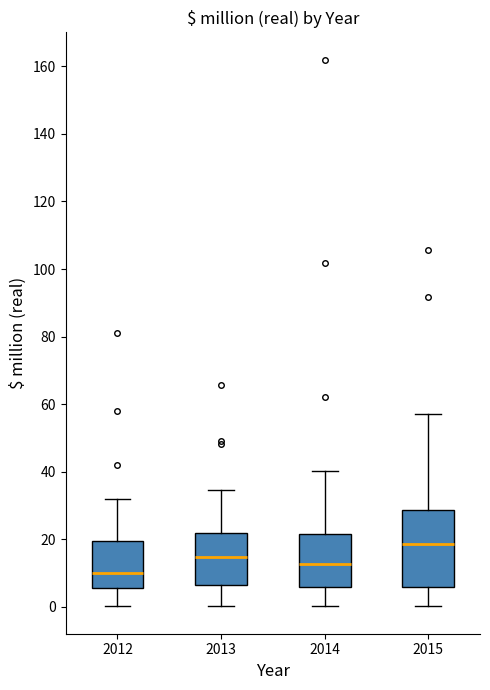

Where does the lower whisker of the box at x = 2015 end on the y-axis? The values are not printed on the chart, so give them approximately, as read against the axis.

0